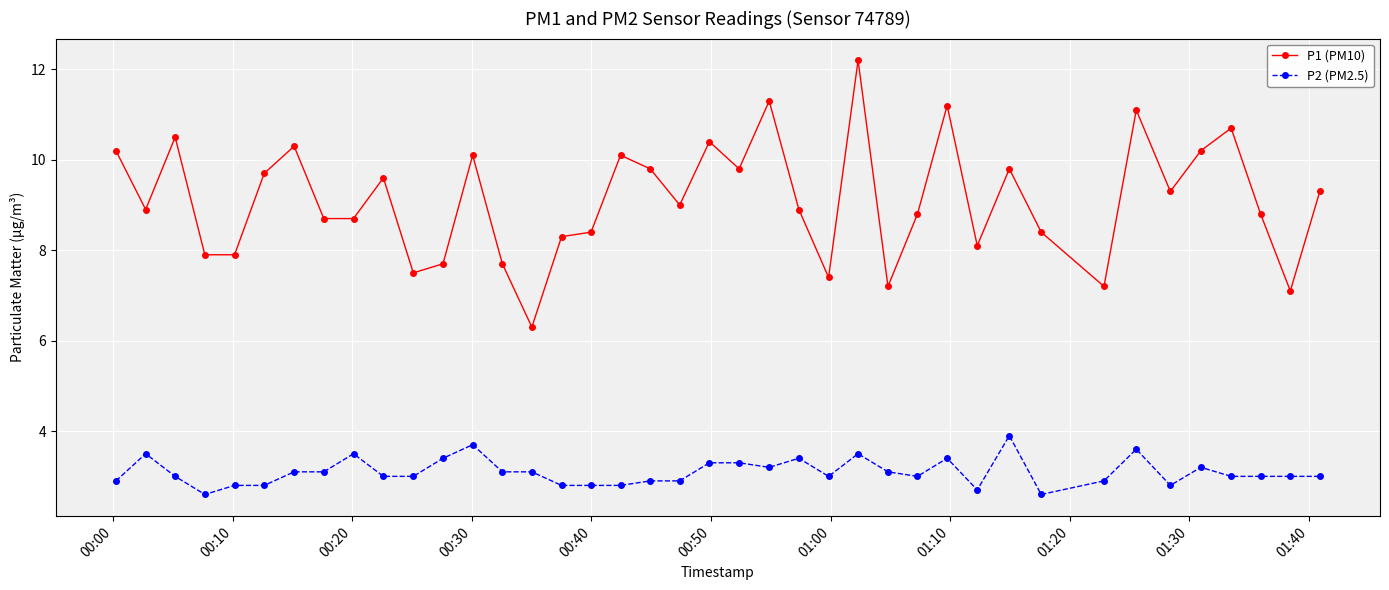

True or false: P1 (PM10) and P2 (PM2.5) cross at least once.

False